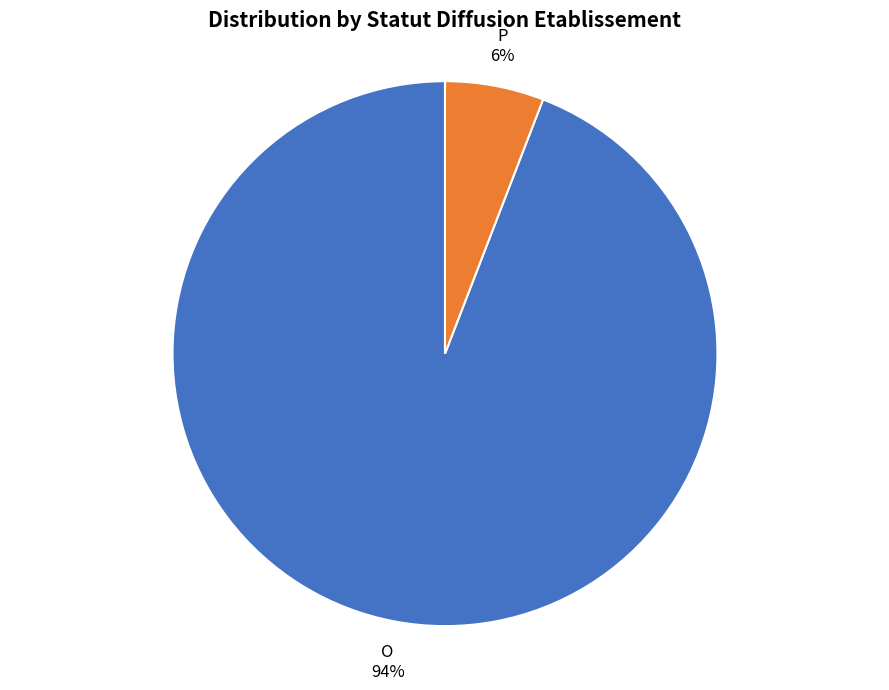

What is the ratio of the value at P to the value at O?

0.1